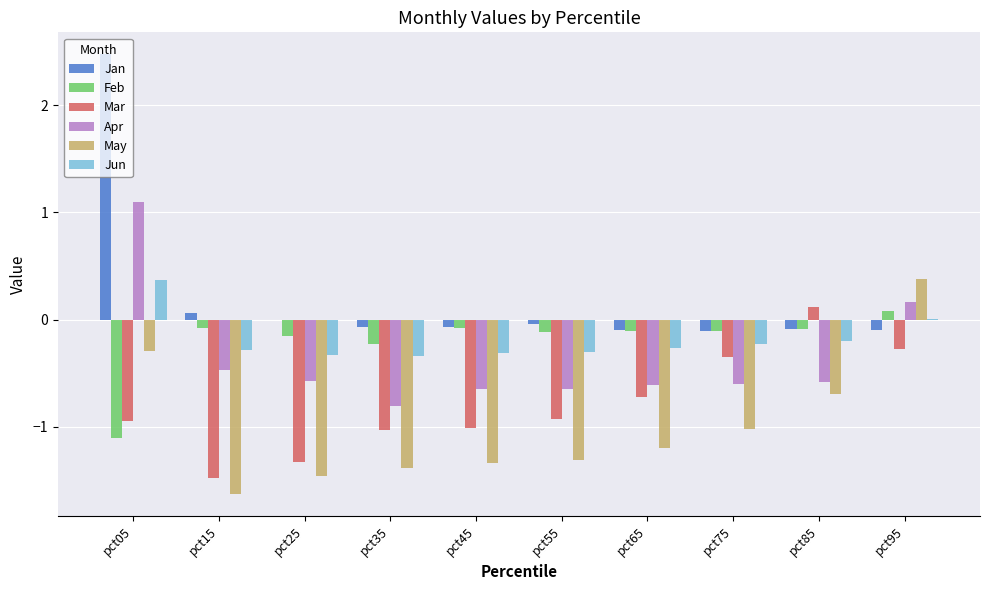

What is the sum of all Jan values?

2.0